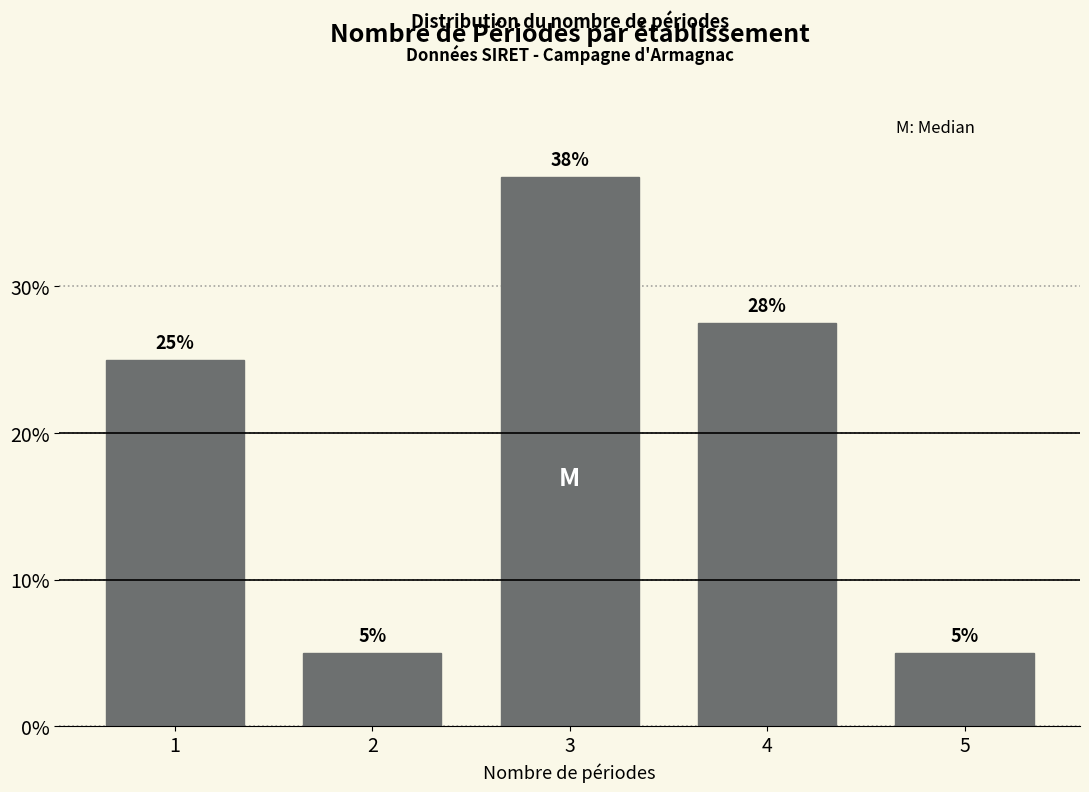

What is the sum of the values at 5 and 2?

10.0